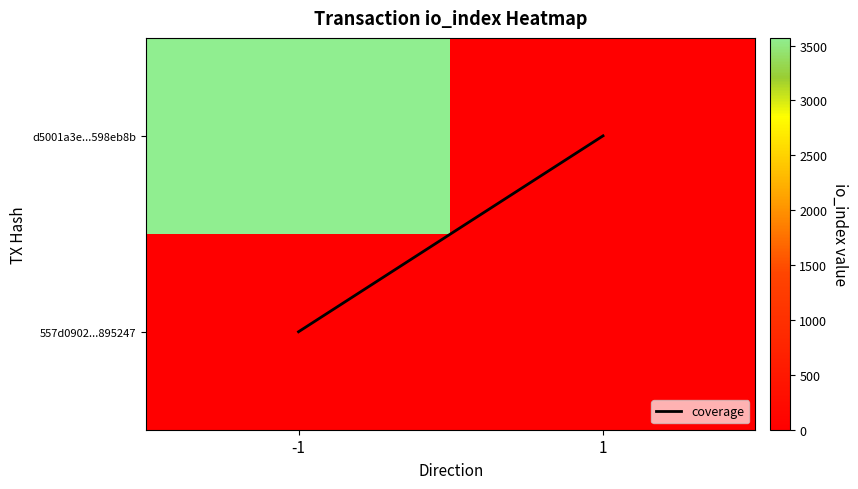

Rank the series at -1 from lowest to highest value.

557d090298e44b636141cd291c015baa2895247, d5001a3e987fcb68750e27144be82faa598eb8b